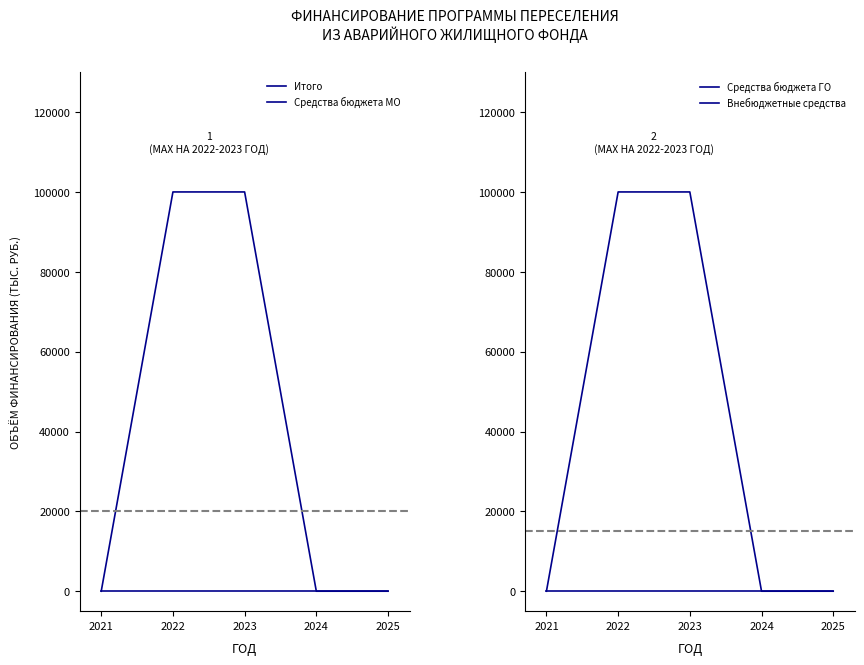

True or false: Средства бюджета МО has a value of 0 at 2021.

True